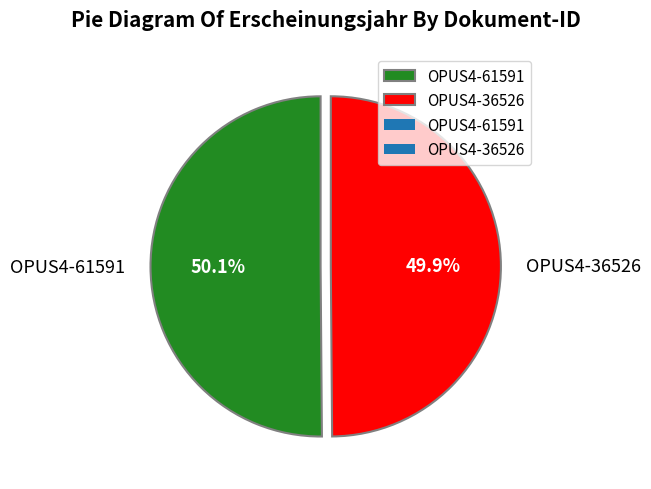

To the nearest percent, what portion does OPUS4-61591 represent?

50%